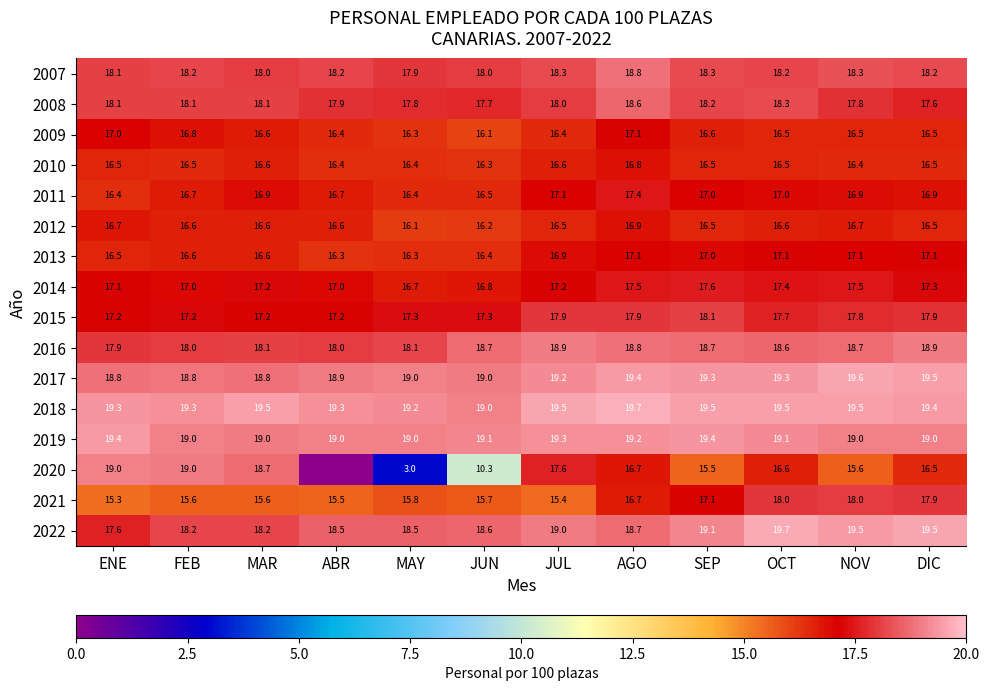

The 2019 series shows 19.0 at FEB. True or false?

True